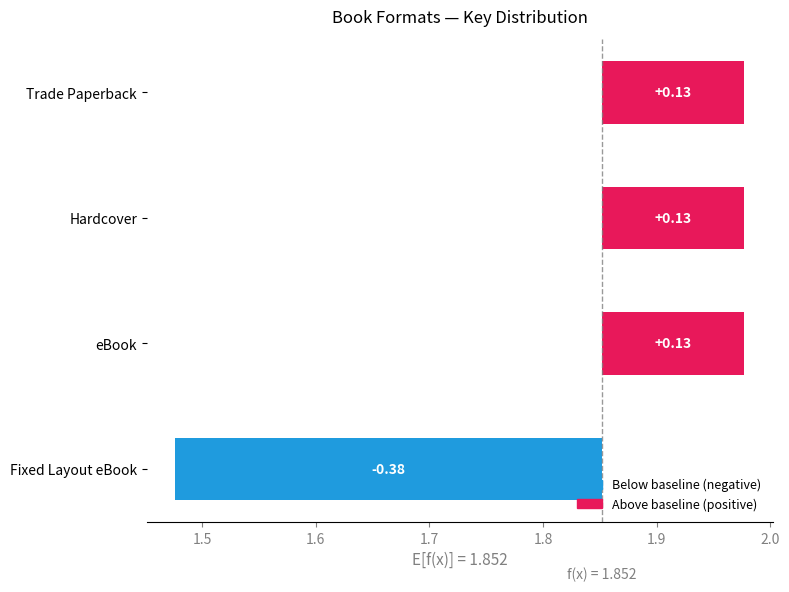

The chart shows a value of 0.1 at Hardcover. True or false?

False